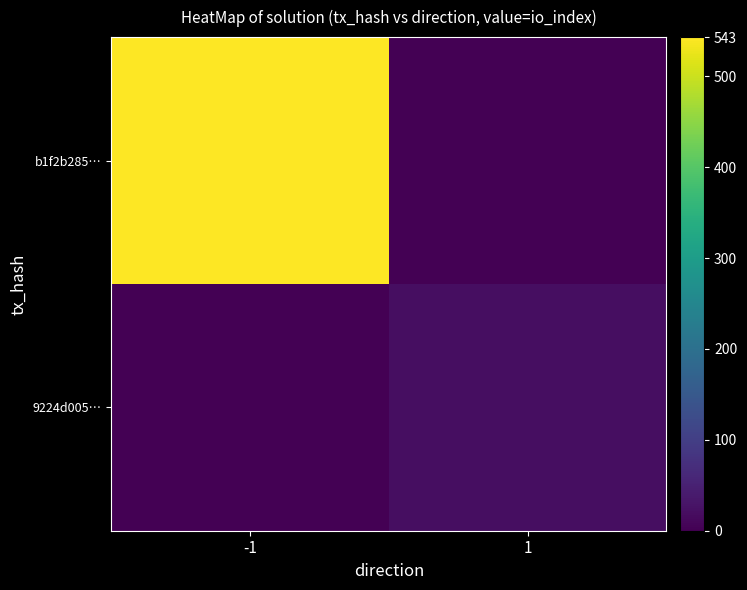

Rank the series by their maximum value, from highest to lowest.

b1f2b285…, 9224d005…